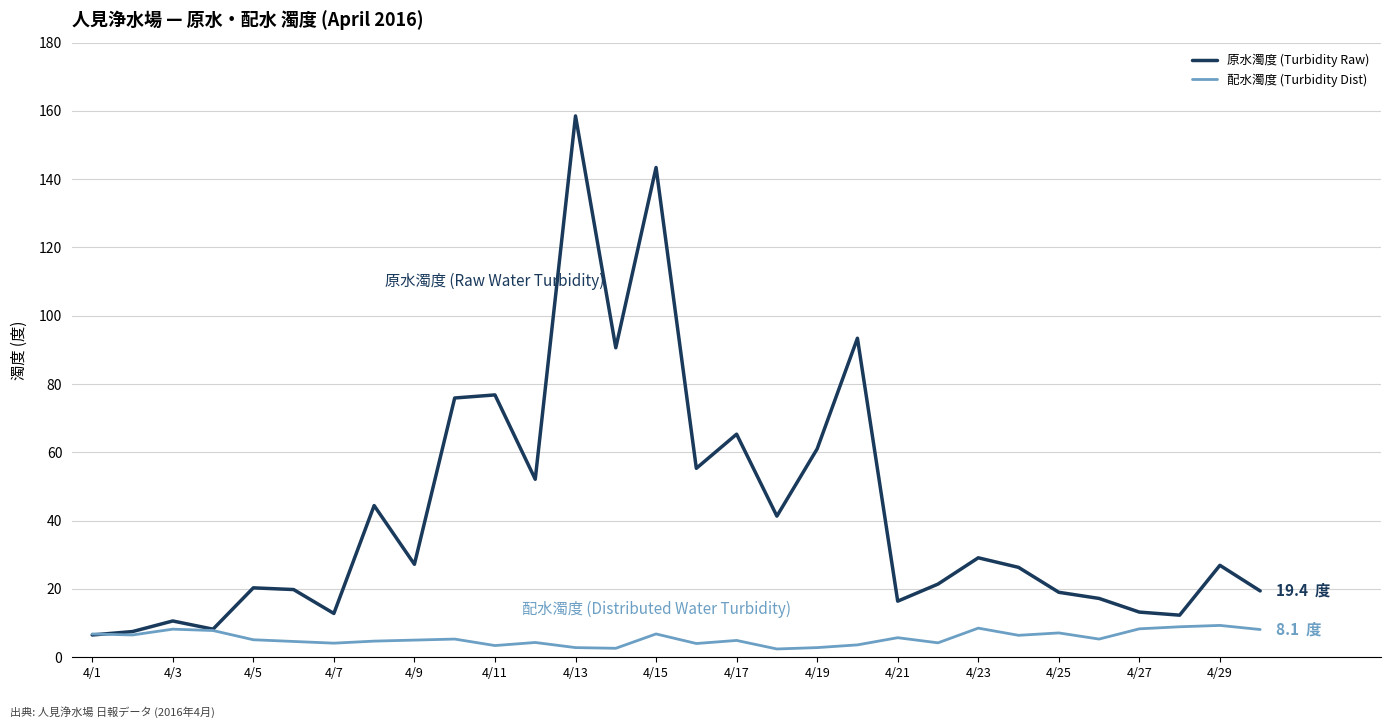

Rank the series by their average value, from highest to lowest.

原水濁度 (Turbidity Raw), 配水濁度 (Turbidity Dist)